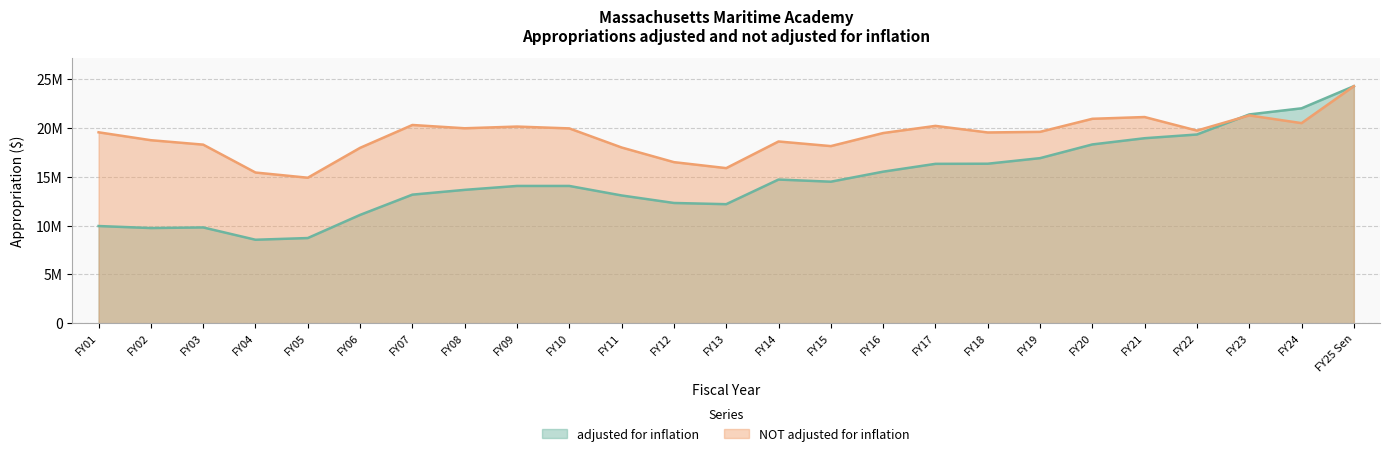

The adjusted for inflation series shows 13186243 at FY07. True or false?

True